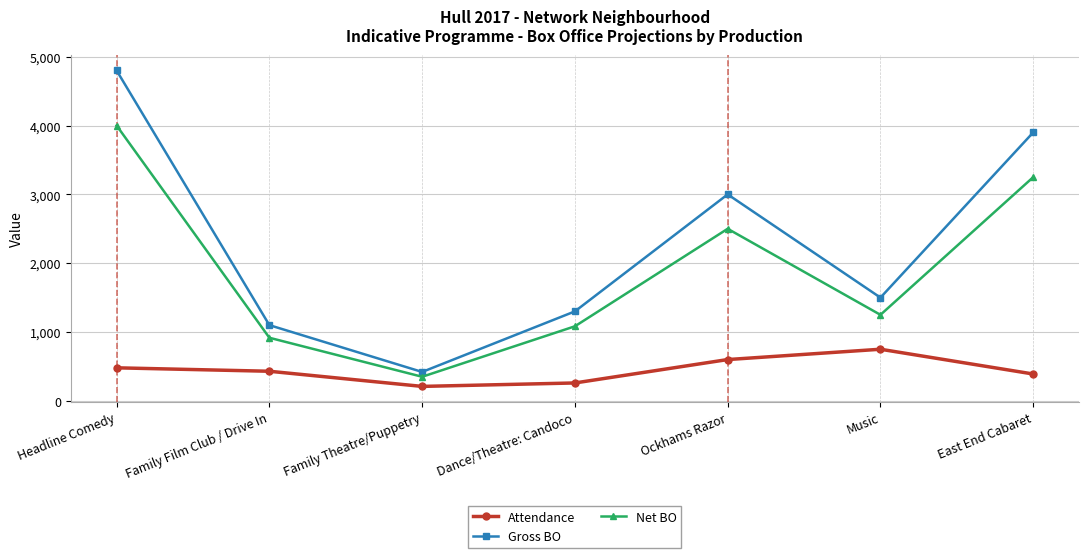

Is it true that Net BO equals 3250.0 at East End Cabaret?

True